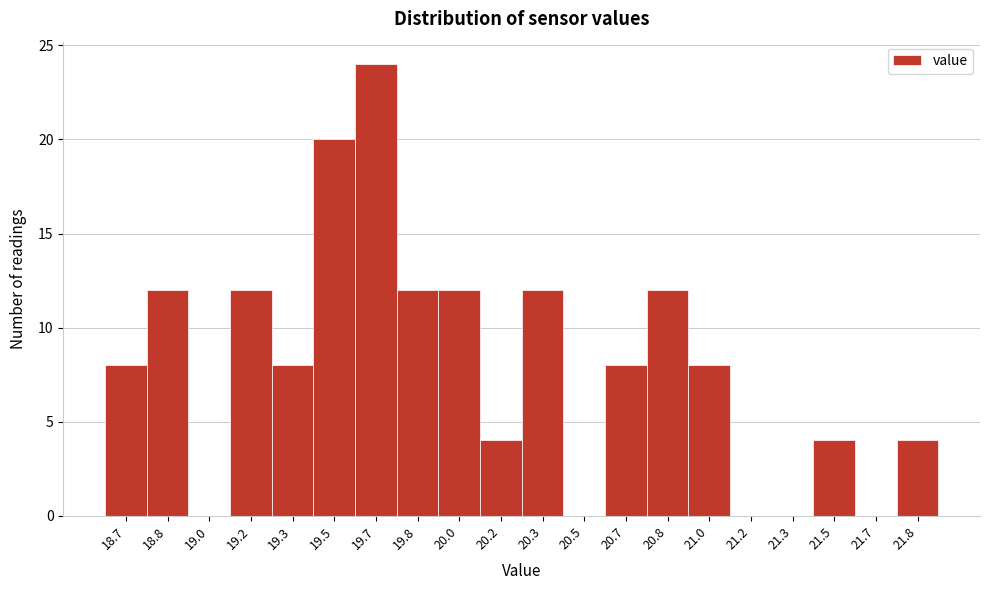

Reading left to right, what are all the values shown in this chart?

18.7=8	18.8=12	19.0=0	19.2=12	19.3=8	19.5=20	19.7=24	19.8=12	20.0=12	20.2=4	20.3=12	20.5=0	20.7=8	20.8=12	21.0=8	21.2=0	21.3=0	21.5=4	21.7=0	21.8=4